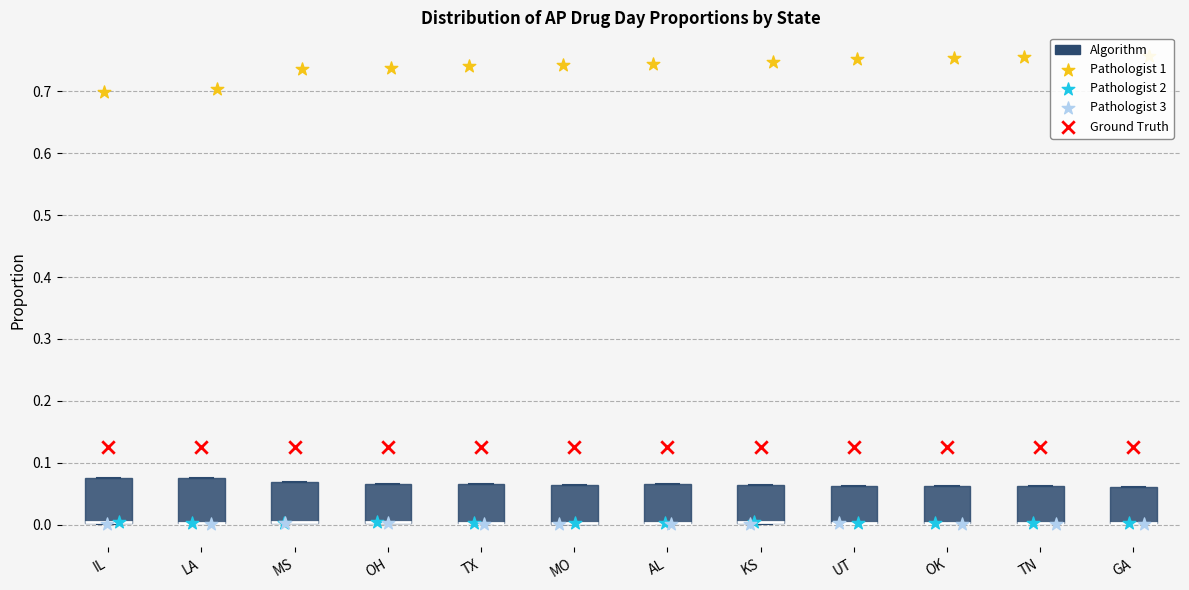

Where is the upper edge of the box for OH on the y-axis? The values are not printed on the chart, so give them approximately, as read against the axis.

0.07